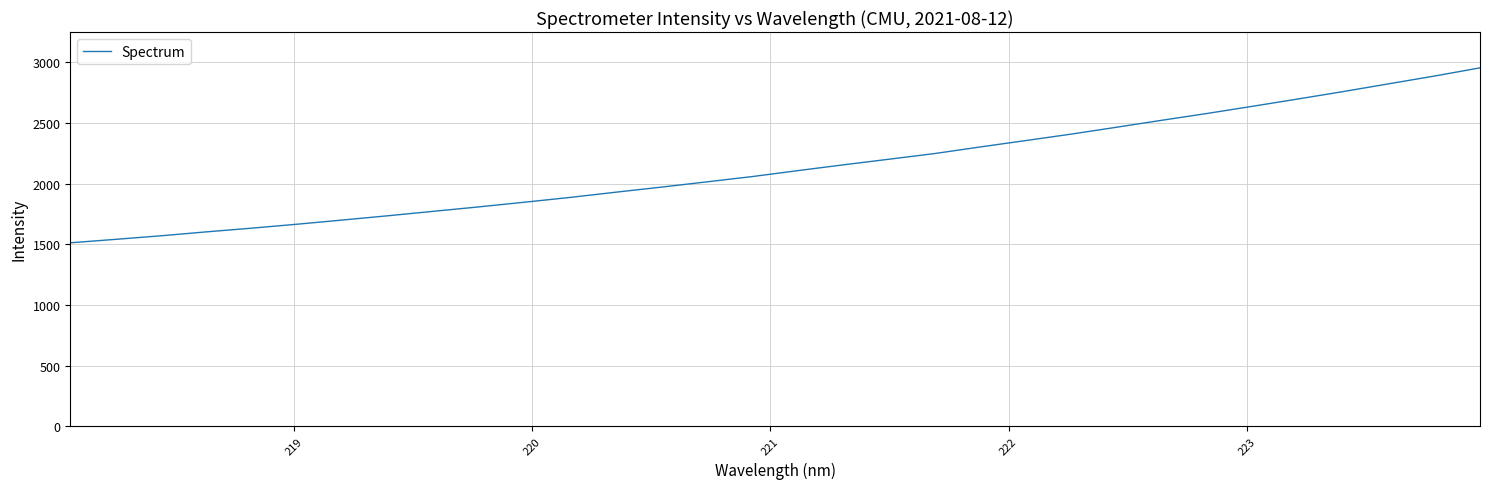

What is the minimum value shown in the chart?

1512.1